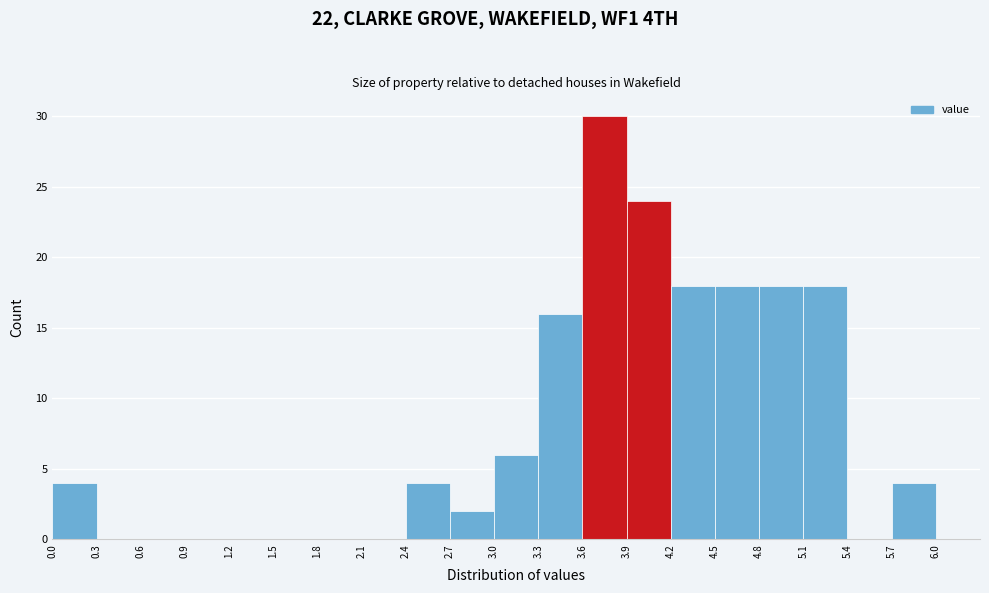

Reading left to right, list every bar in this chart as the range it spans on the x-axis followed by its height. The values are not printed on the chart, so give them approximately, as read against the axis.

0.0 to 0.3: 4
0.3 to 0.6: 0
0.6 to 0.9: 0
0.9 to 1.2: 0
1.2 to 1.5: 0
1.5 to 1.8: 0
1.8 to 2.1: 0
2.1 to 2.4: 0
2.4 to 2.7: 4
2.7 to 3.0: 2
3.0 to 3.3: 6
3.3 to 3.6: 16
3.6 to 3.9: 30
3.9 to 4.2: 24
4.2 to 4.5: 18
4.5 to 4.8: 18
4.8 to 5.1: 18
5.1 to 5.4: 18
5.4 to 5.7: 0
5.7 to 6.0: 4